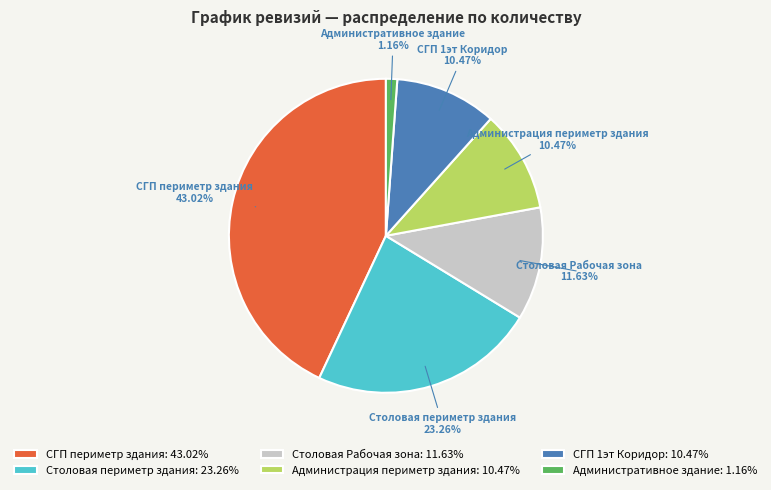

Which has a higher value, СГП периметр здания or Административное здание?

СГП периметр здания